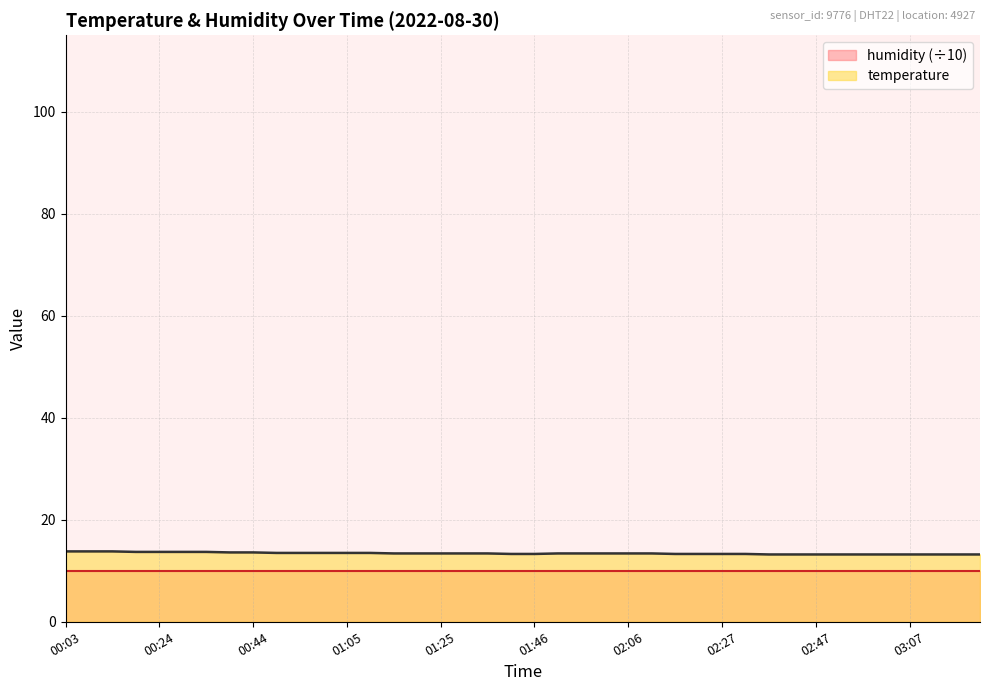

How many distinct data groups are displayed?

2